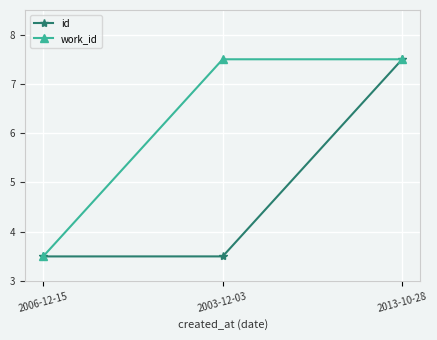

Which series changed the most between 2006-12-15 and 2003-12-03?

work_id